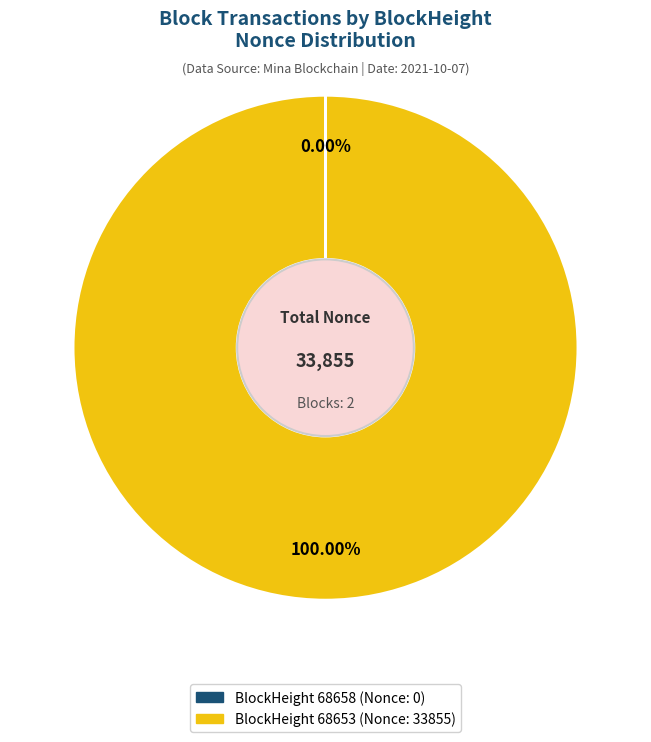

Is there any slice that represents more than half of the pie?

Yes